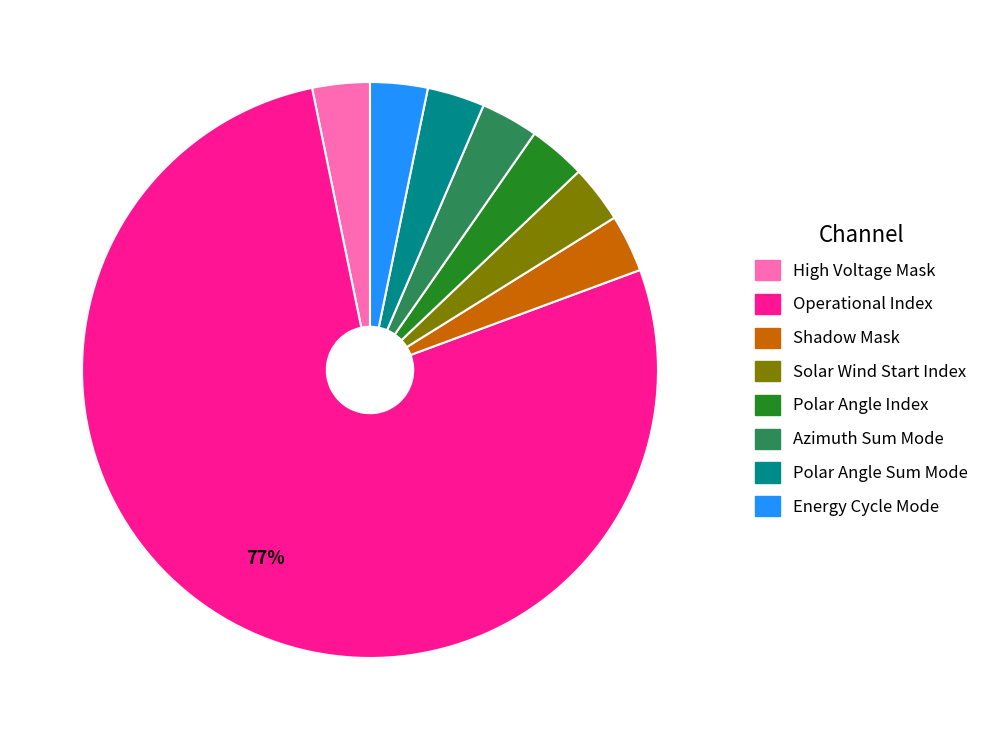

Is there any slice that represents more than half of the pie?

Yes